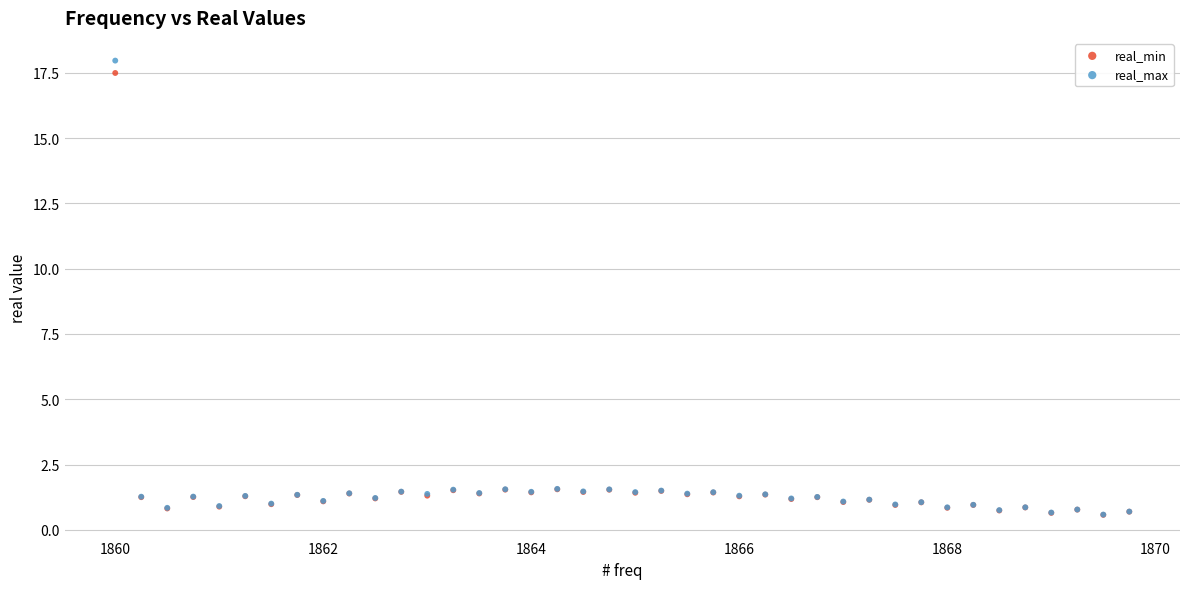

Which series has the largest Y range (max minus min)?

real_max